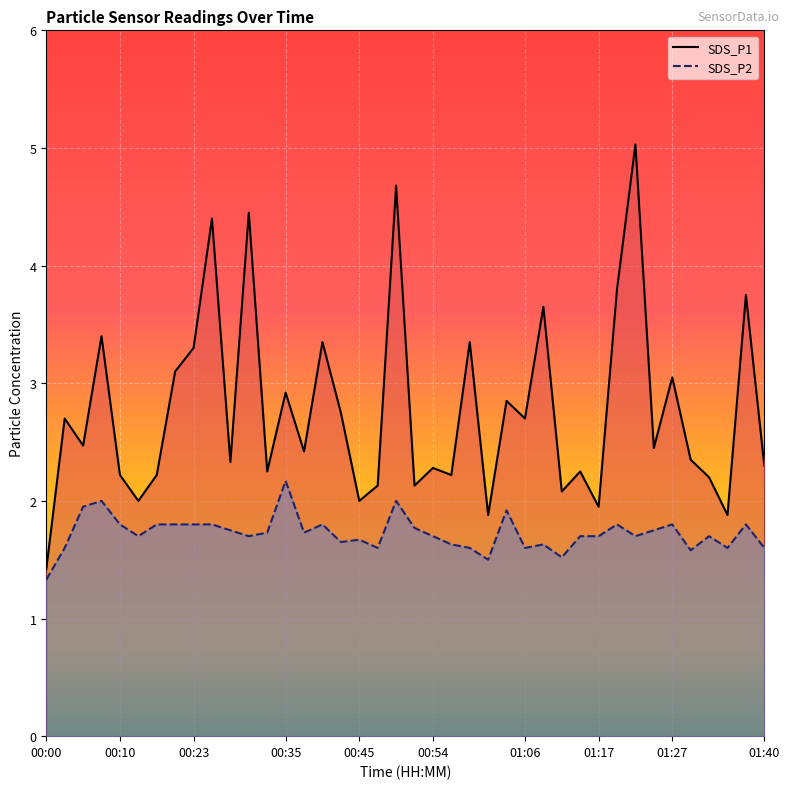

True or false: SDS_P1 and SDS_P2 cross at least once.

False